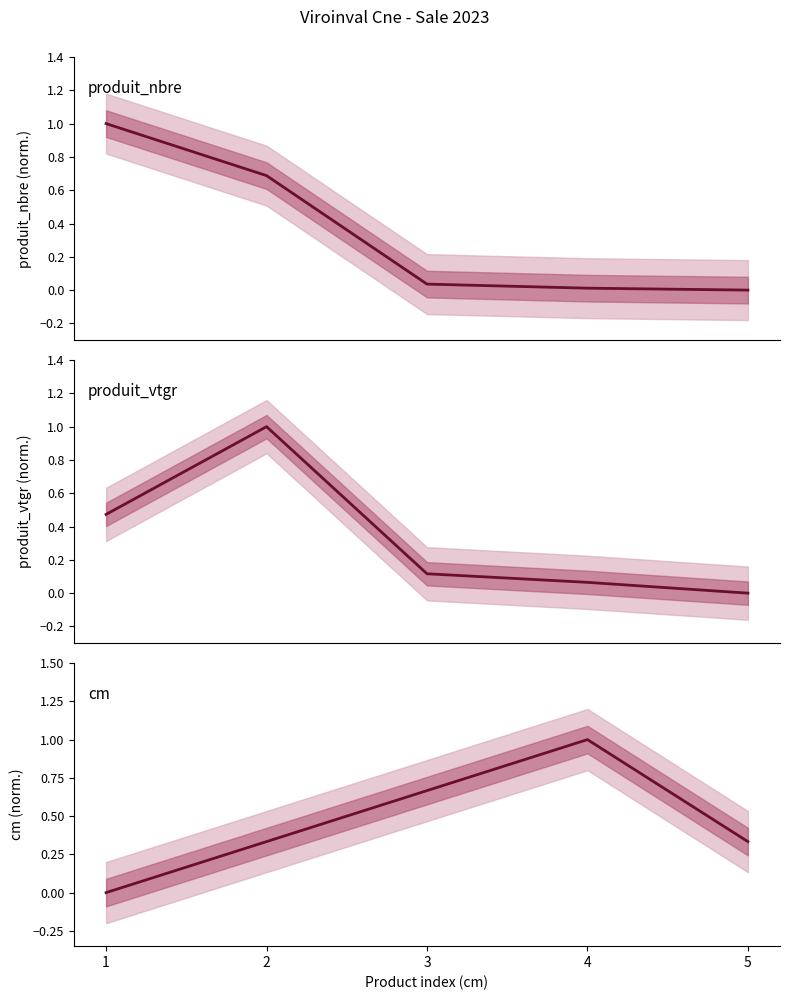

Between 4 and 2, which is larger?

2